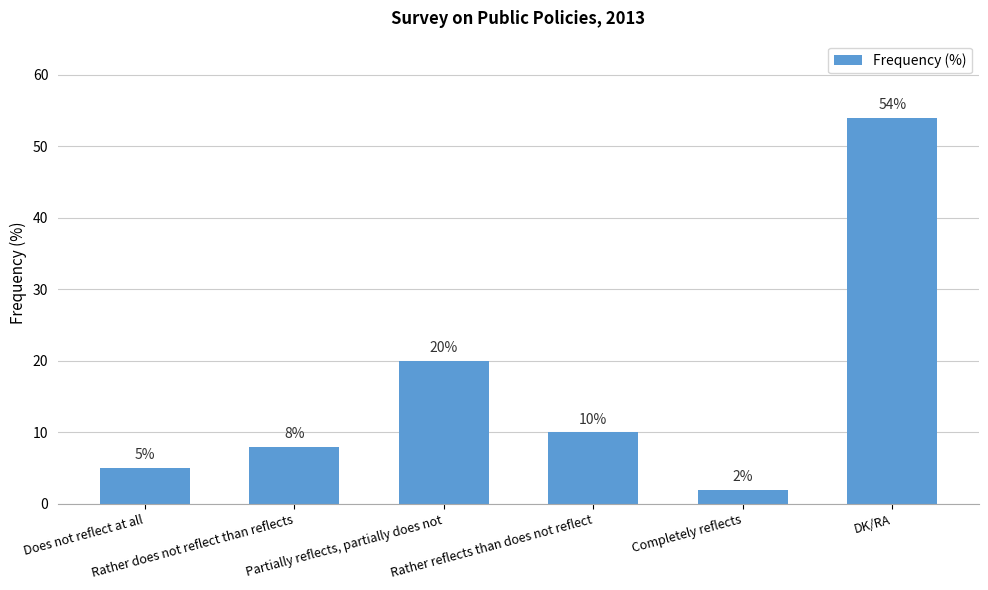

What is the change in value from Does not reflect at all to Partially reflects, partially does not?

+15